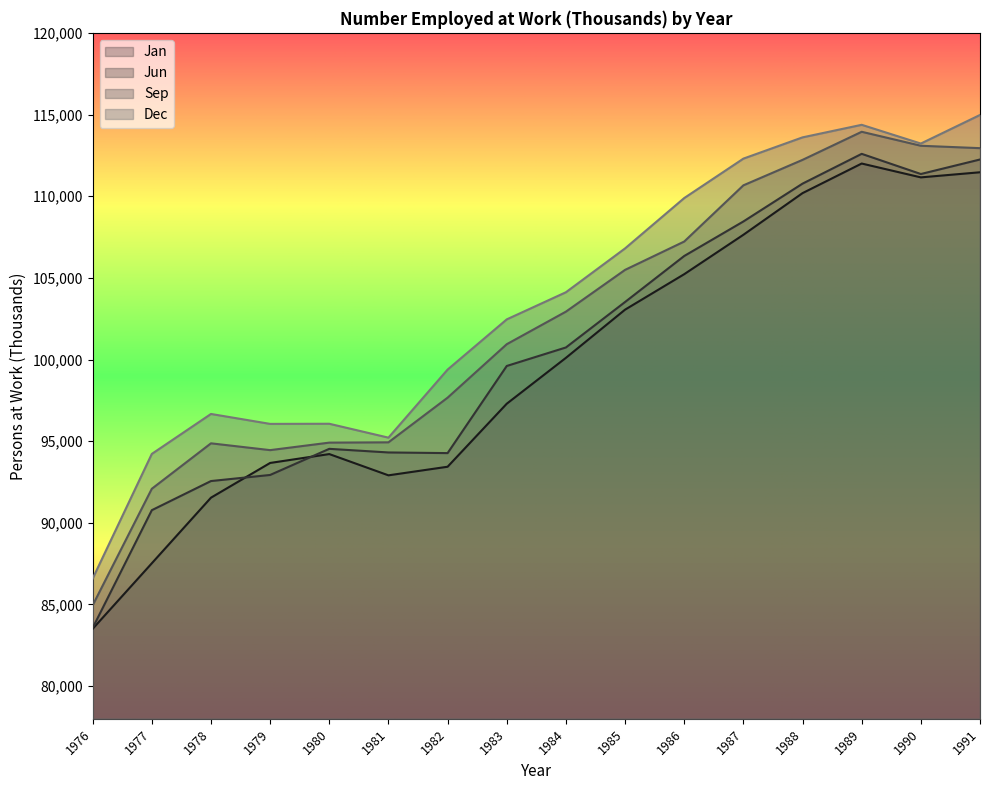

Which series has the largest range (max minus min)?

Jun